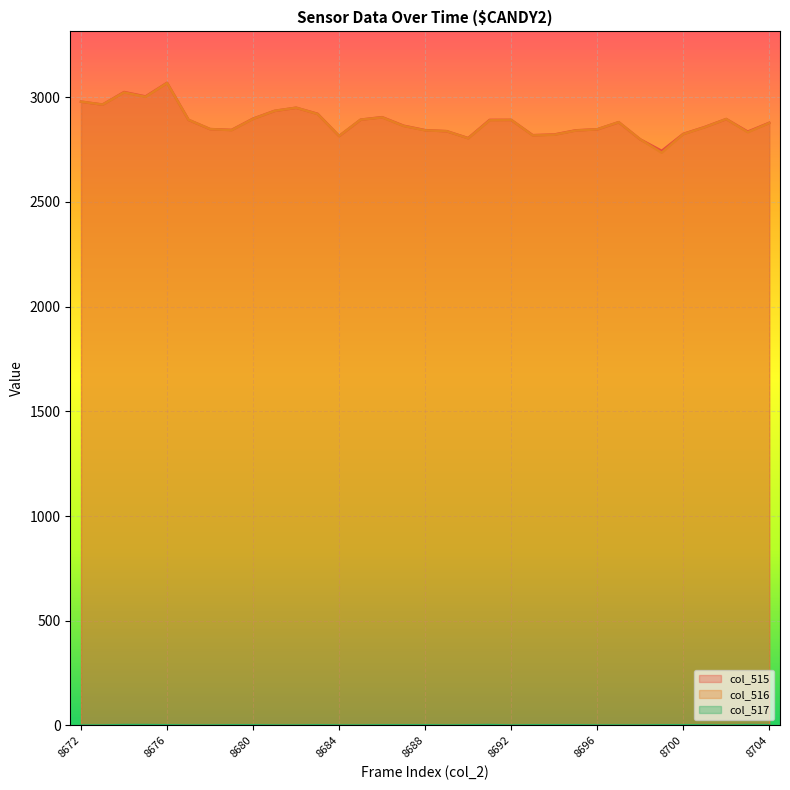

What is the difference between the maximum and second lowest values in the col_516 series?

269